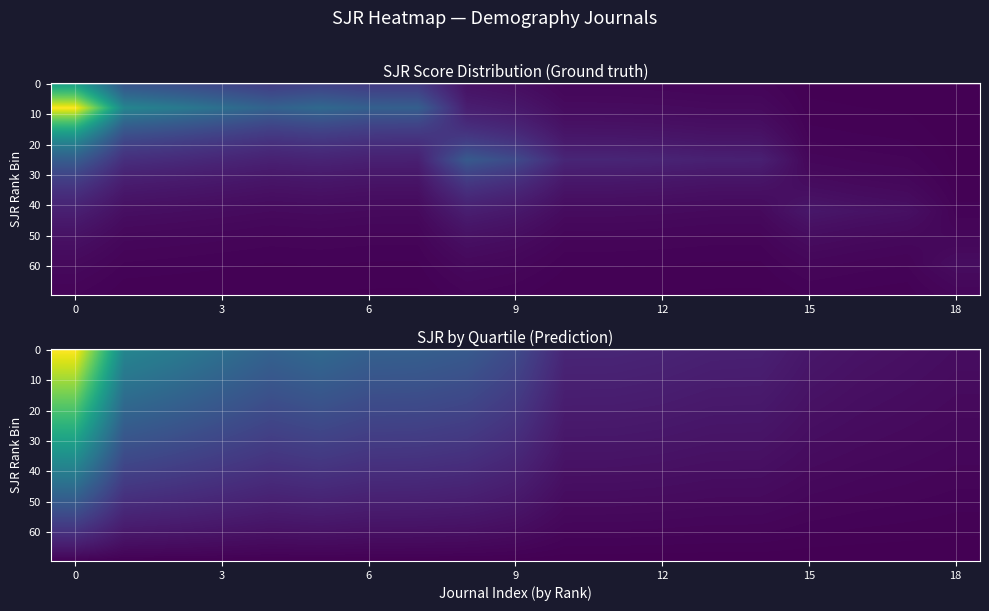

What is the greatest value displayed?

2.6